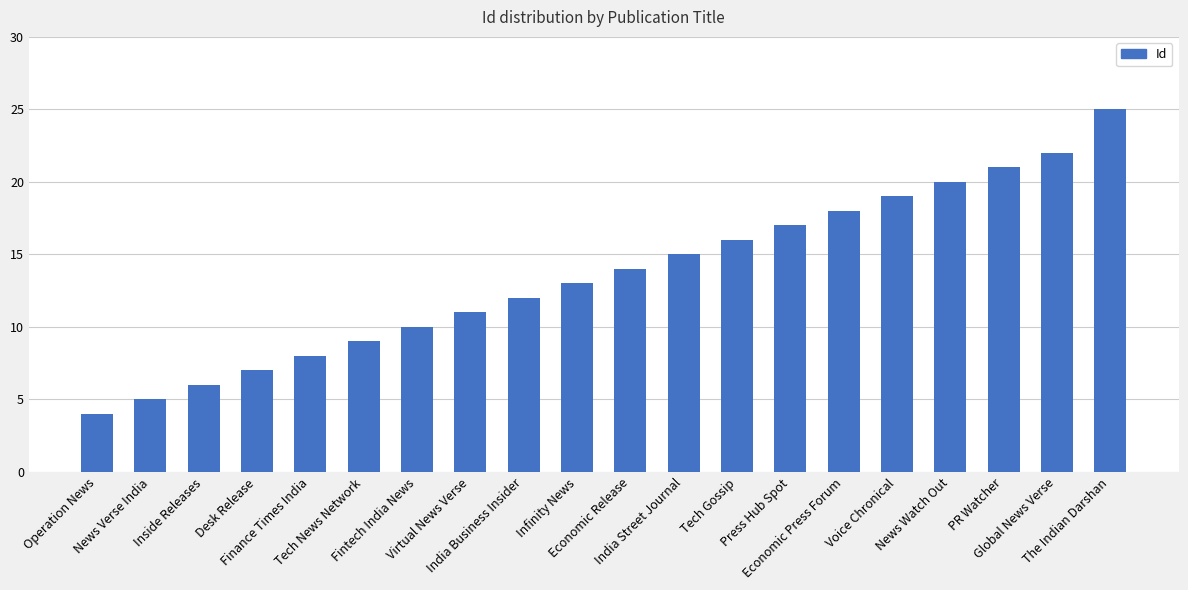

Are the bars grouped side by side (vs. stacked)?

No